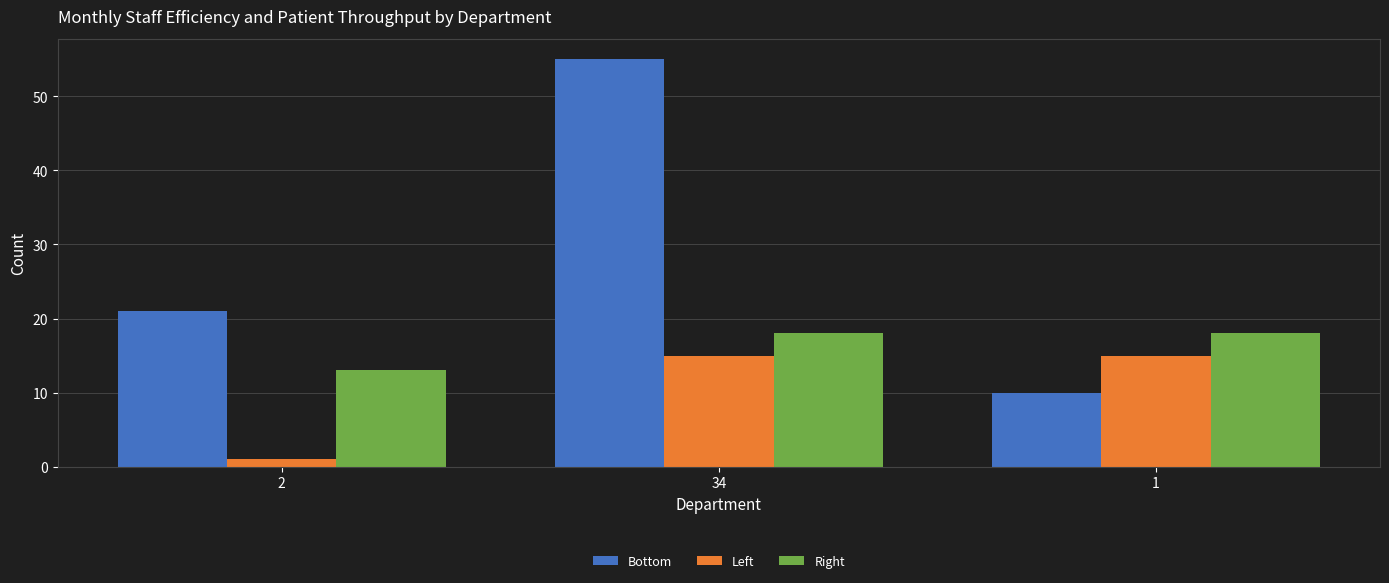

What is the sum of all Right values?

49